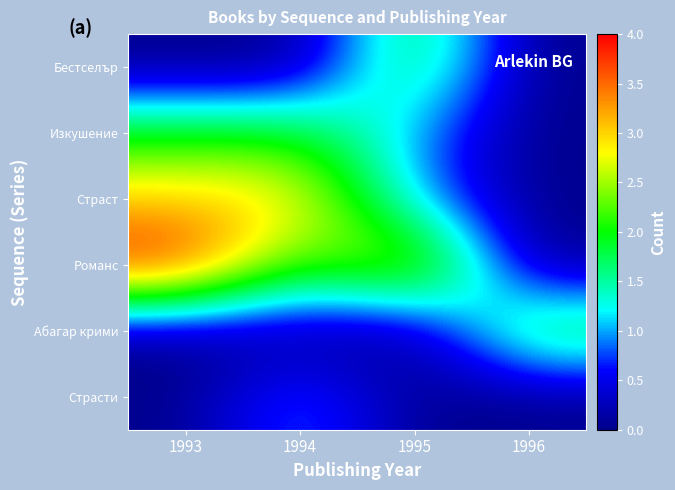

At which category is the sum across all series the highest?

1993